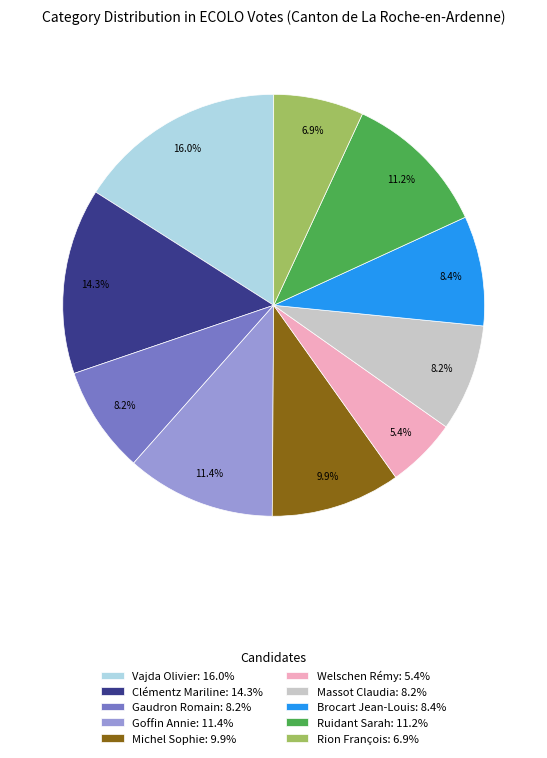

To the nearest percent, what is the average slice percentage?

10%